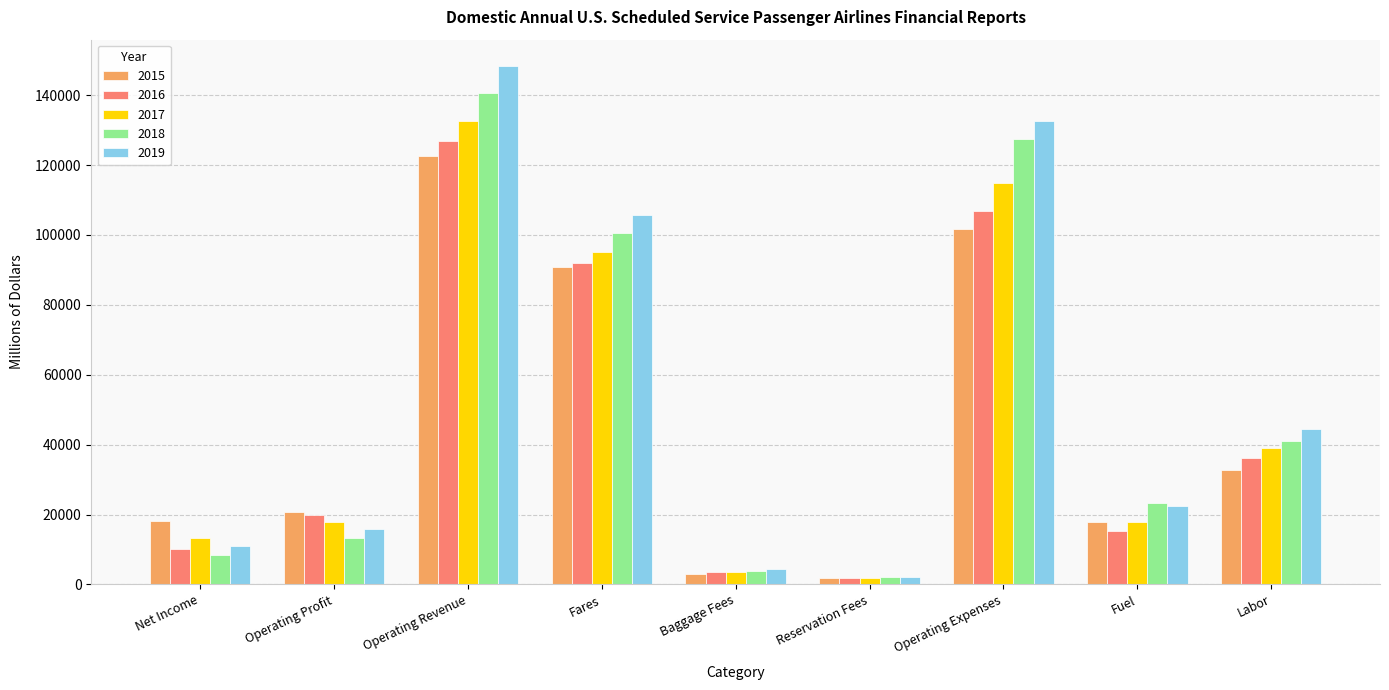

At which label does 2015 first exceed 20807?

Operating Profit